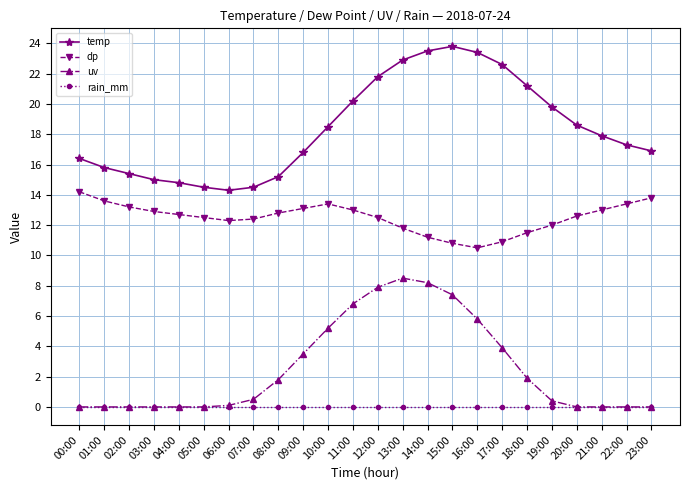

Which category has the highest value in the dp series?

00:00